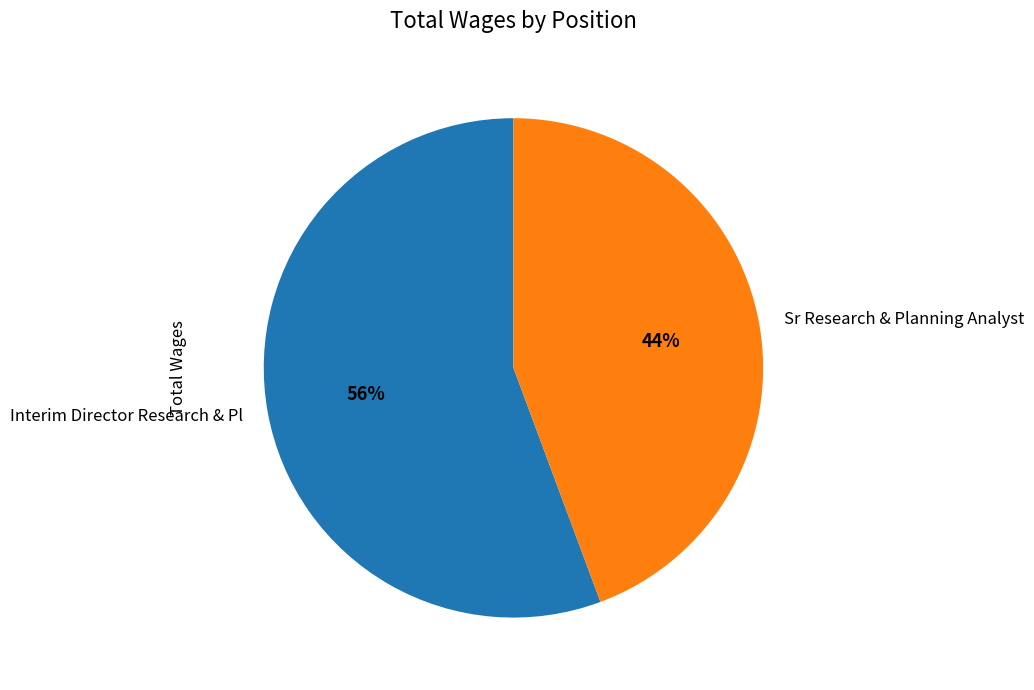

Do Interim Director Research & Pl and Sr Research & Planning Analyst together represent more than half of the pie?

Yes